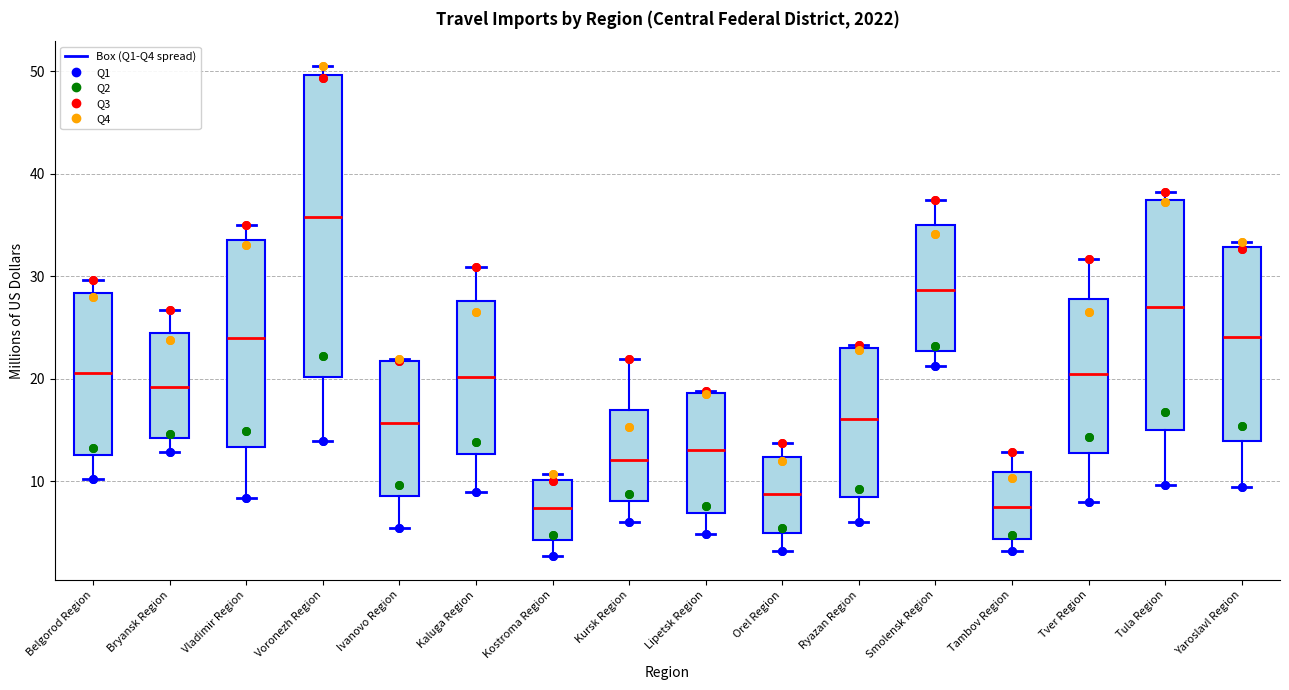

Reading left to right, transcribe this box plot: for each box, give where its median line is, the range the box spans, and where its two whiskers end, as read against the y-axis. The values are not printed on the chart, so give them approximately, as read against the axis.

Belgorod Region: median 21, box 13 to 28, whiskers 10 to 30
Bryansk Region: median 19, box 14 to 25, whiskers 13 to 27
Vladimir Region: median 24, box 13 to 34, whiskers 8 to 35
Voronezh Region: median 36, box 20 to 50, whiskers 14 to 51
Ivanovo Region: median 16, box 9 to 22, whiskers 5 to 22
Kaluga Region: median 20, box 13 to 28, whiskers 9 to 31
Kostroma Region: median 7, box 4 to 10, whiskers 3 to 11
Kursk Region: median 12, box 8 to 17, whiskers 6 to 22
Lipetsk Region: median 13, box 7 to 19, whiskers 5 to 19
Orel Region: median 9, box 5 to 12, whiskers 3 to 14
Ryazan Region: median 16, box 8 to 23, whiskers 6 to 23 (just above the box's upper edge)
Smolensk Region: median 29, box 23 to 35, whiskers 21 to 37
Tambov Region: median 8, box 4 to 11, whiskers 3 to 13
Tver Region: median 20, box 13 to 28, whiskers 8 to 32
Tula Region: median 27, box 15 to 37, whiskers 10 to 38
Yaroslavl Region: median 24, box 14 to 33, whiskers 9 to 33 (just above the box's upper edge)